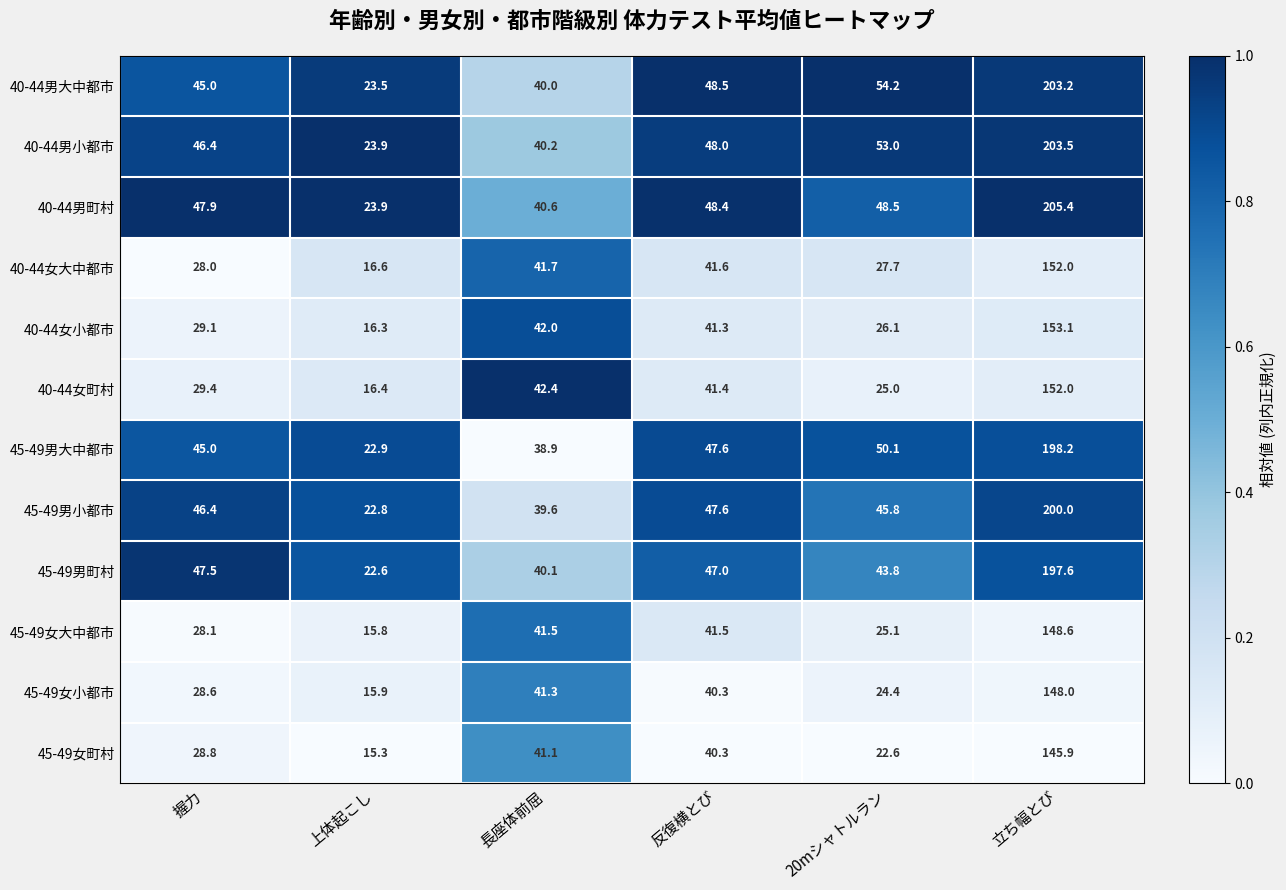

How many categories are shown in the chart?

6